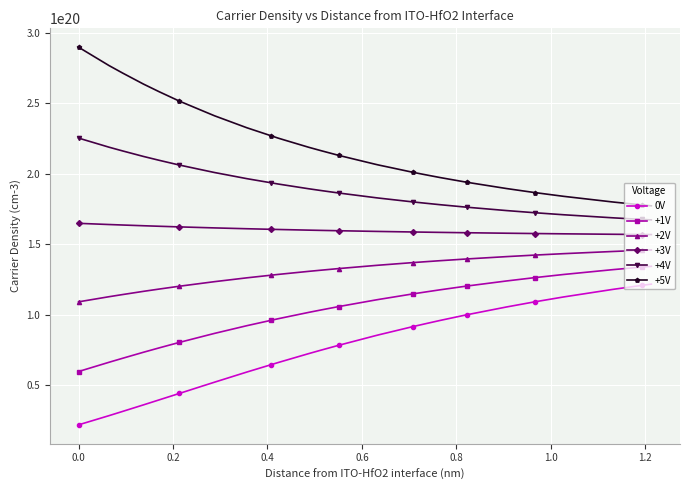

Which series has the largest total across all categories?

+5V